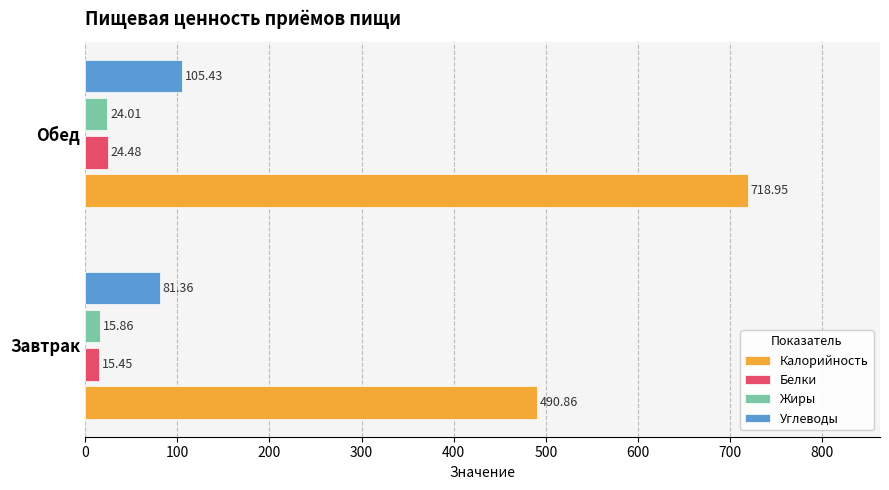

How many series are shown in this chart?

4